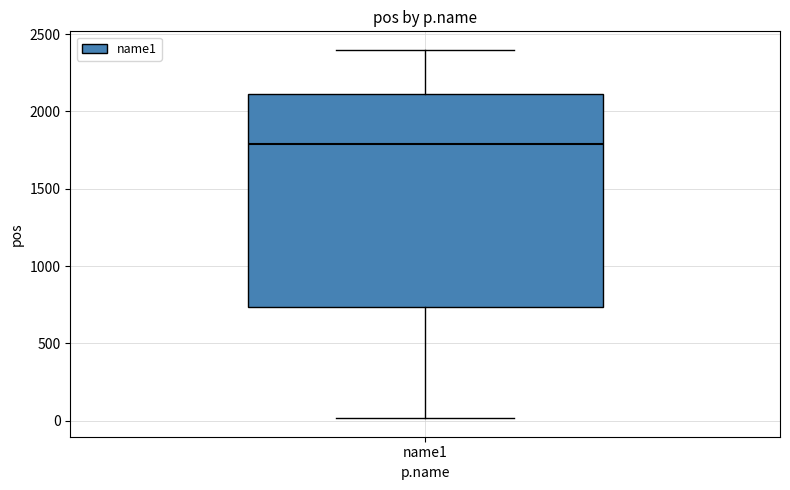

Read this box plot against the y-axis: the position of the median line, the range covered by the box, and the ends of both whiskers. The values are not printed on the chart, so give them approximately, as read against the axis.

median 1800, box 750 to 2100, whiskers 0 to 2400